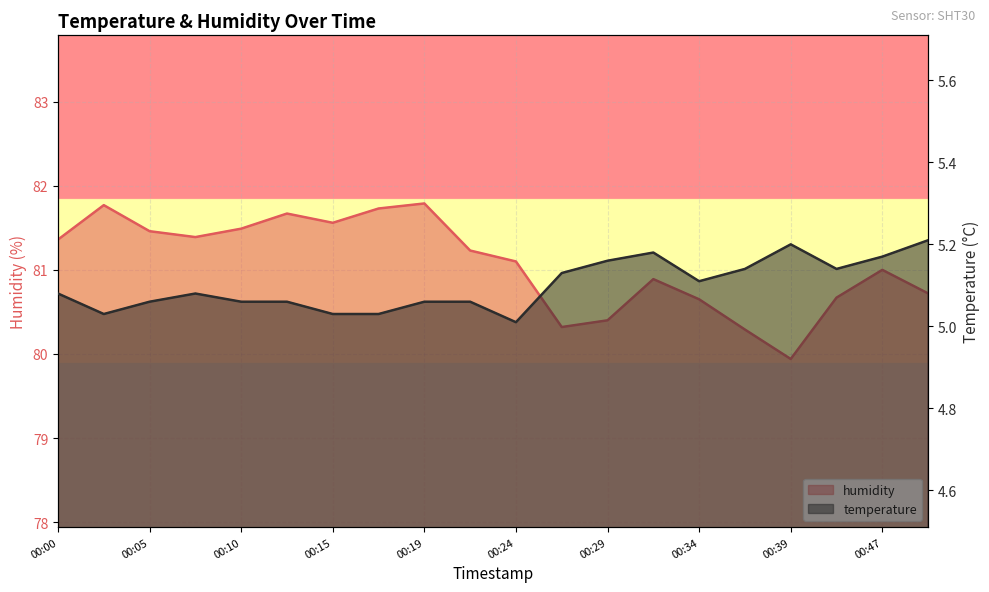

At which category does the chart reach its peak across all series?

00:19